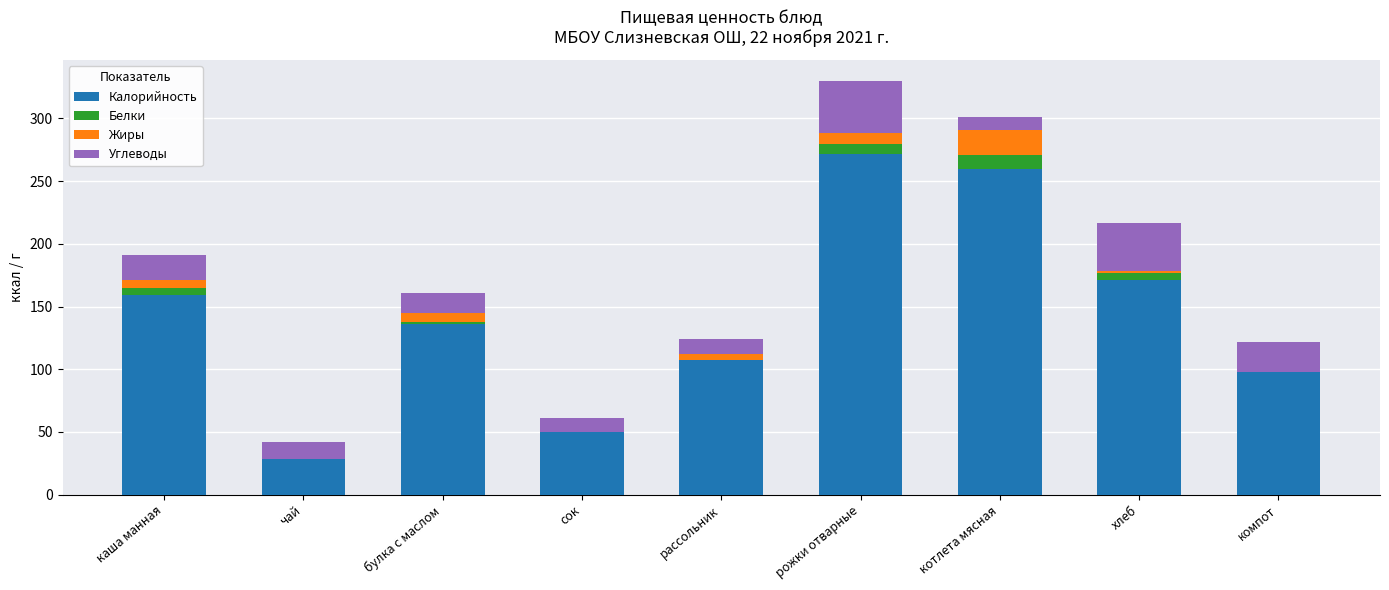

The value of Калорийность at котлета мясная is 260.0. True or false?

True